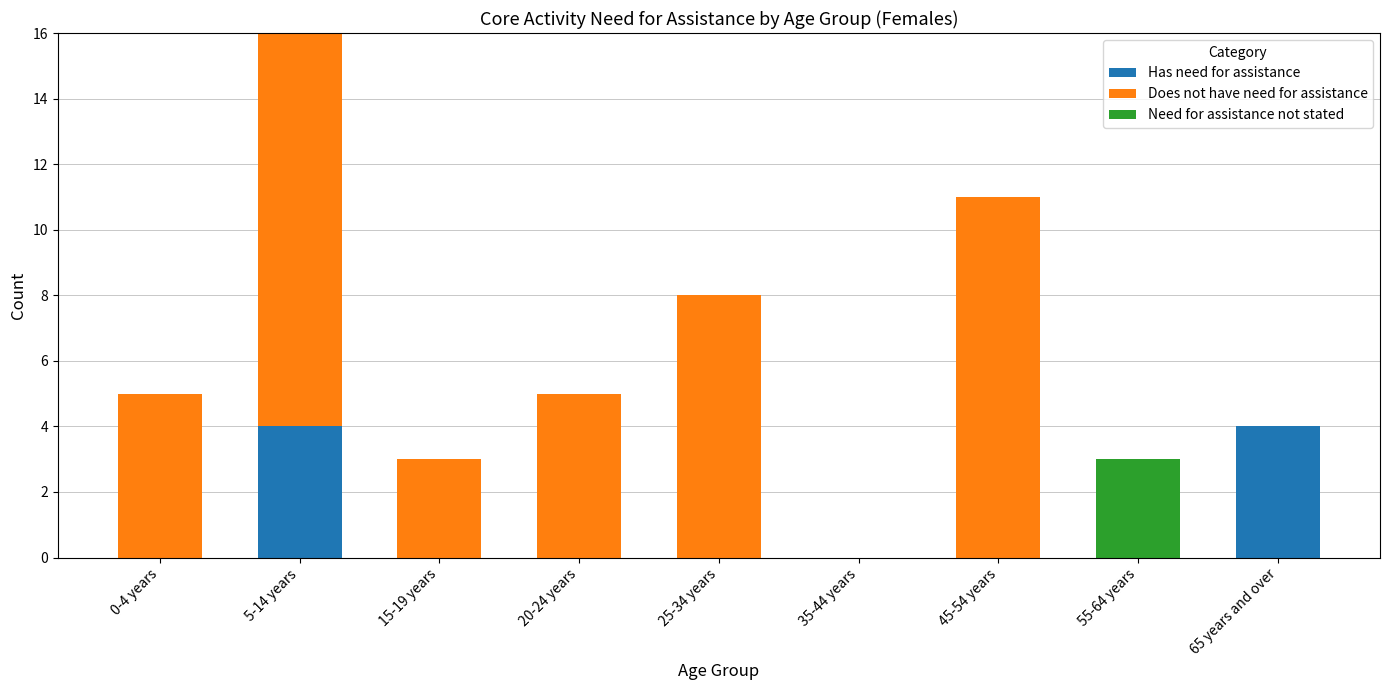

What is the highest value of the Has need for assistance series?

4